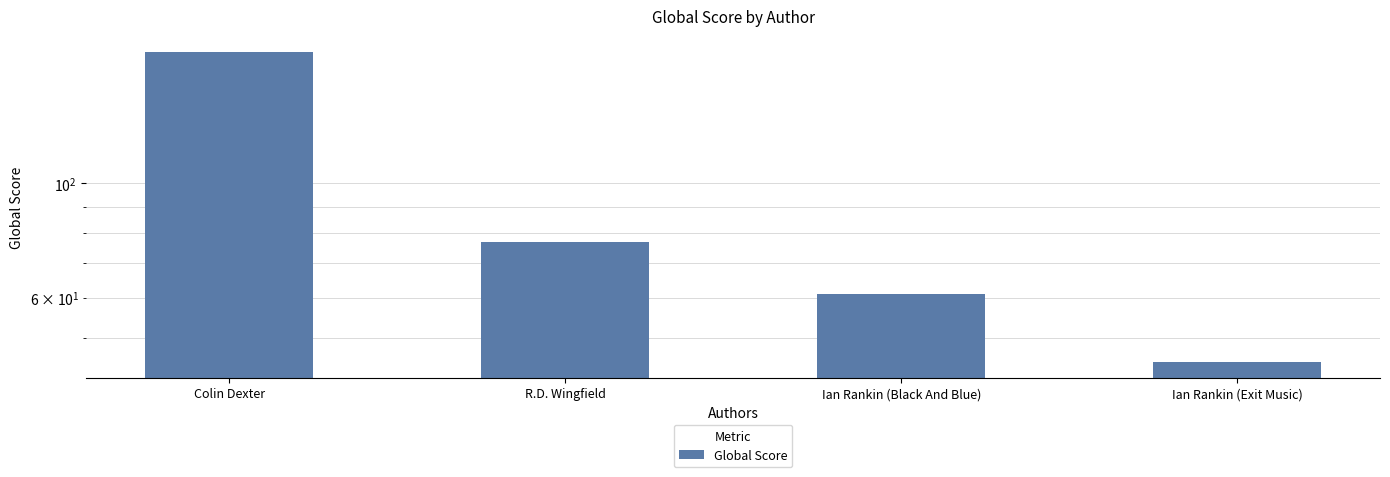

How many values are below 77?

2